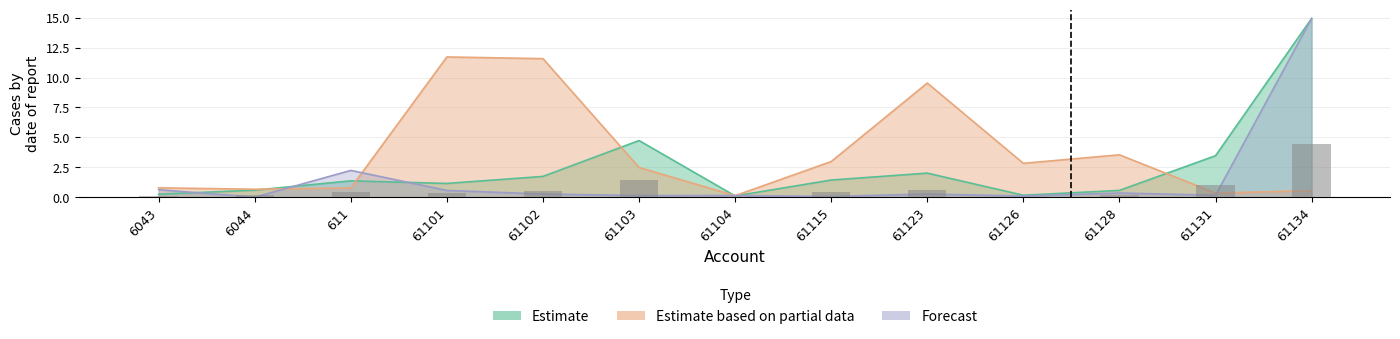

What is the sum of all Estimate based on partial data values?

47.9